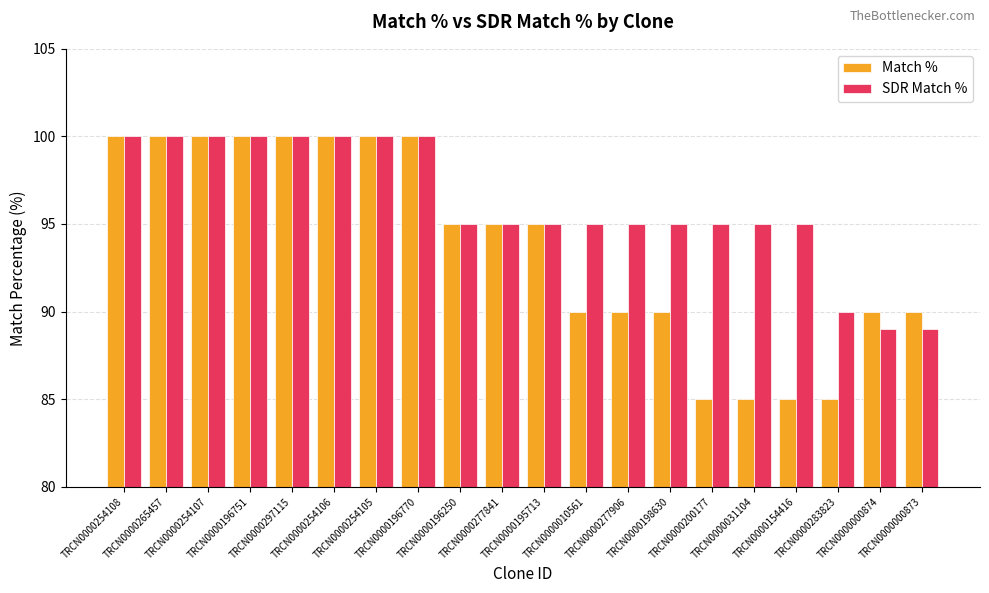

Reading left to right, transcribe all the data shown in this chart.

Match %: 100	100	100	100	100	100	100	100	95	95	95	90	90	90	85	85	85	85	90	90
SDR Match %: 100	100	100	100	100	100	100	100	95	95	95	95	95	95	95	95	95	90	89	89